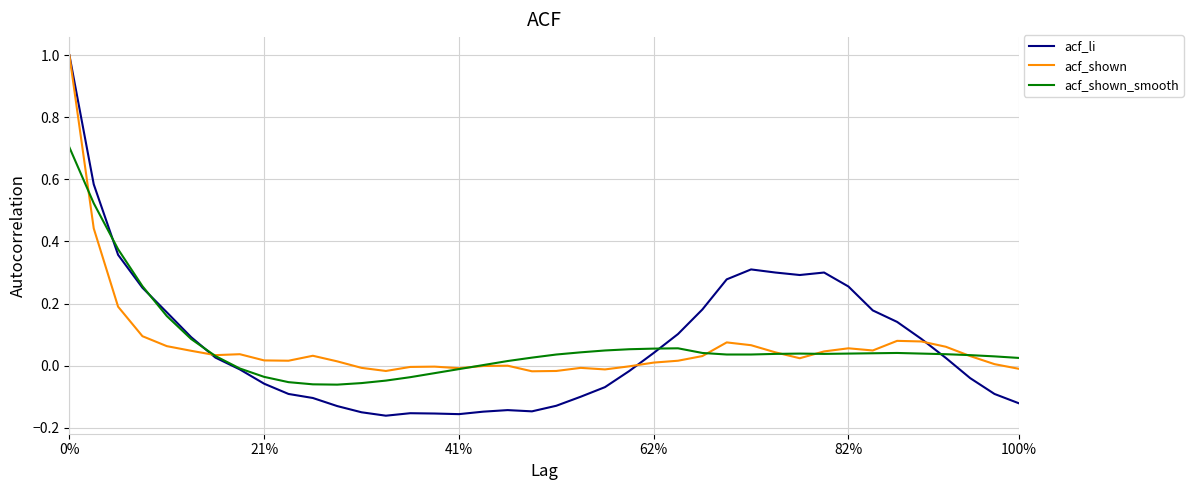

Which series ends up on top after the final intersection of acf_shown_smooth and acf_shown?

acf_shown_smooth